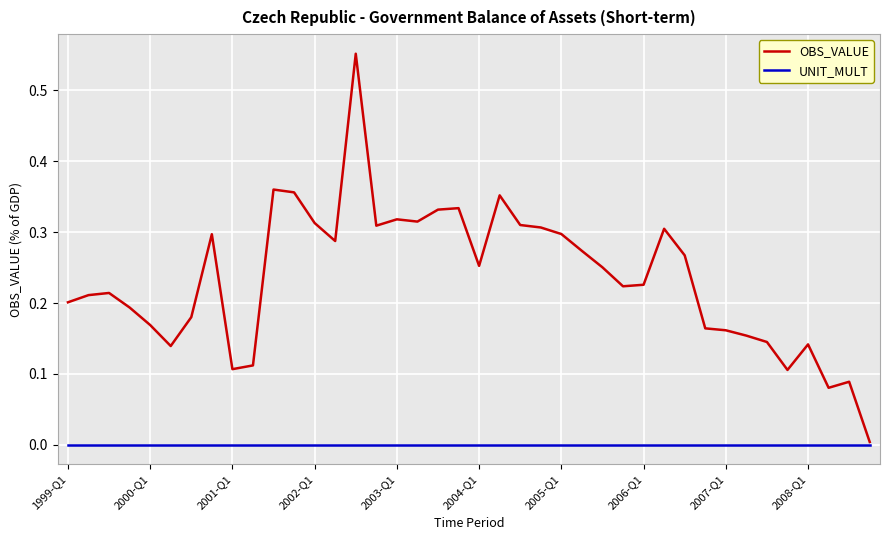

Which series has the widest spread of values?

OBS_VALUE